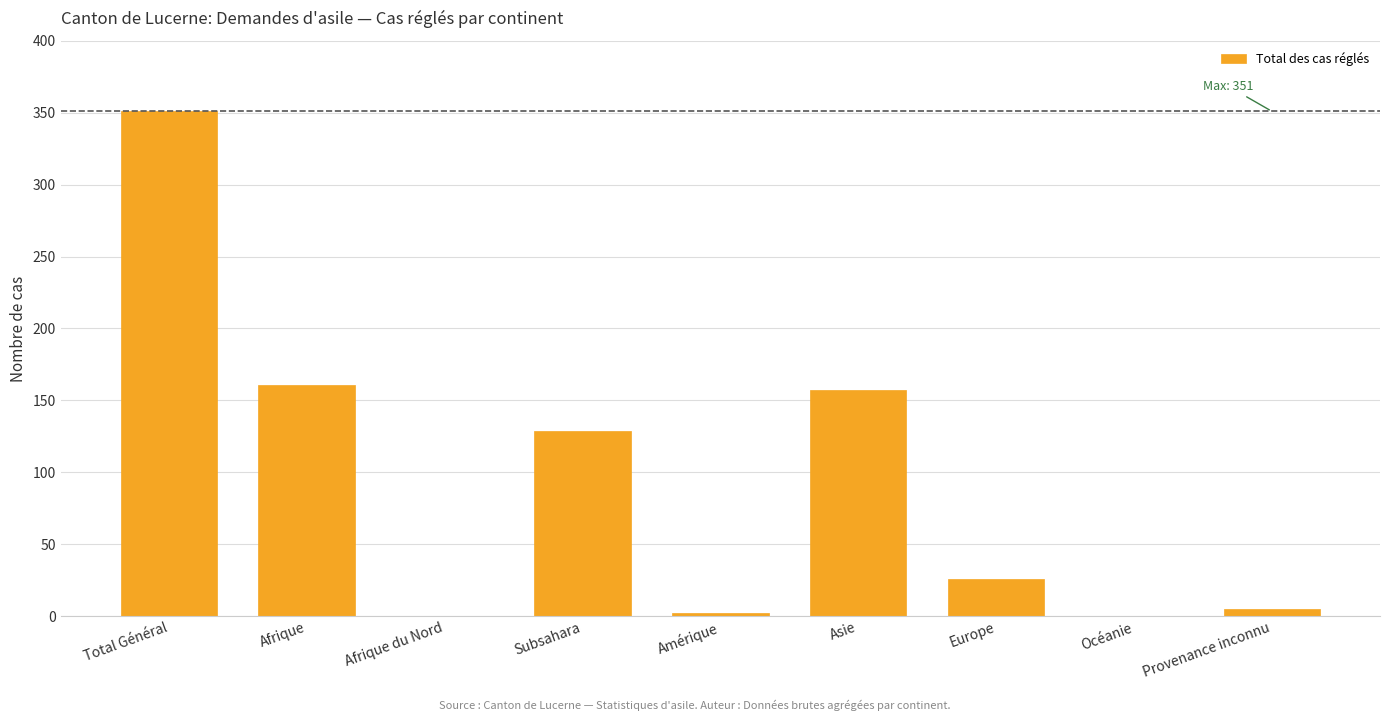

Reading left to right, extract all data points from this chart.

351	161	0	129	2	157	26	0	5